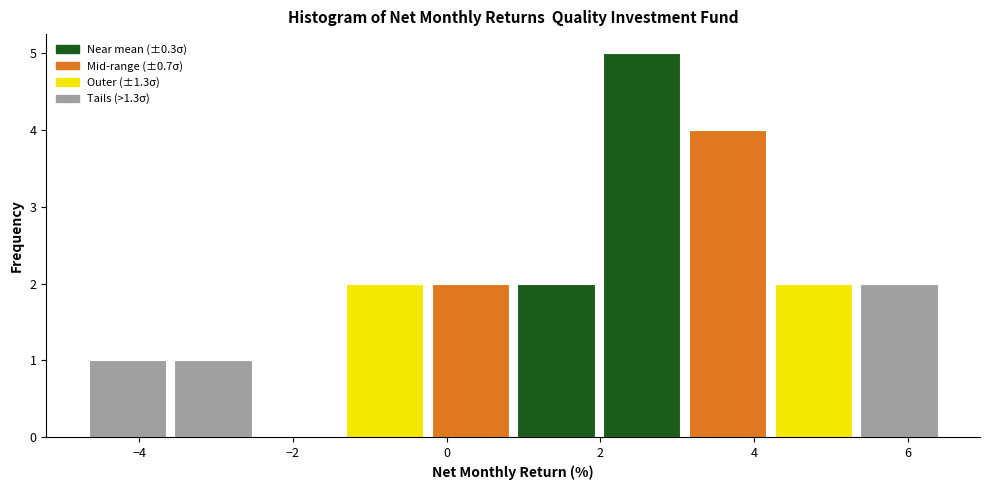

How tall is the bar that spans 5.4 to 6.4 on the x-axis? Neither the bar edges nor the heights are printed on the chart, so give them approximately, as read against the axes.

2